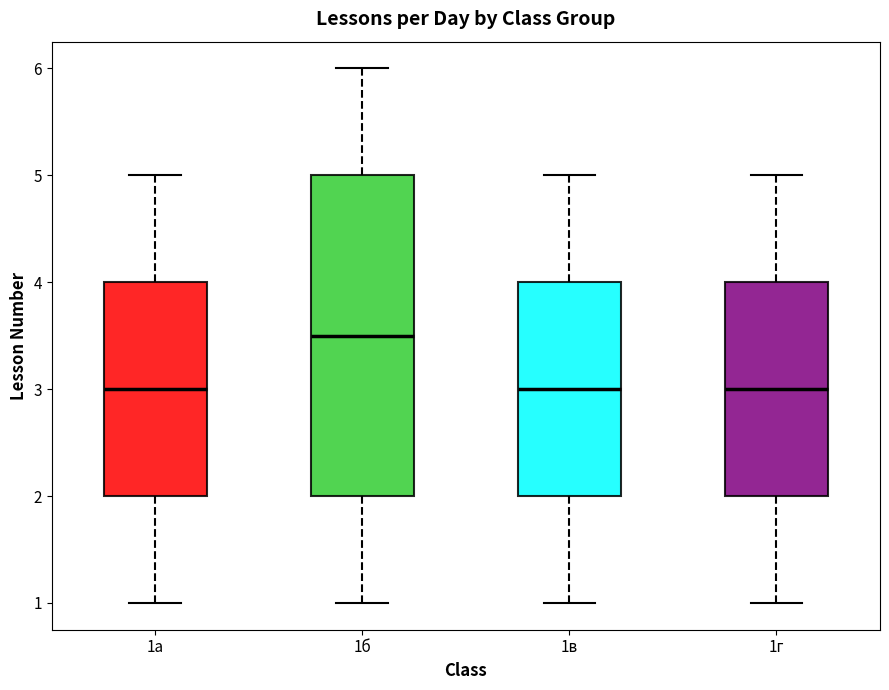

Reading left to right, transcribe this box plot: for each box, give where its median line is, the range the box spans, and where its two whiskers end, as read against the y-axis. The values are not printed on the chart, so give them approximately, as read against the axis.

1а: median 3.0, box 2.0 to 4.0, whiskers 1.0 to 5.0
1б: median 3.5, box 2.0 to 5.0, whiskers 1.0 to 6.0
1в: median 3.0, box 2.0 to 4.0, whiskers 1.0 to 5.0
1г: median 3.0, box 2.0 to 4.0, whiskers 1.0 to 5.0